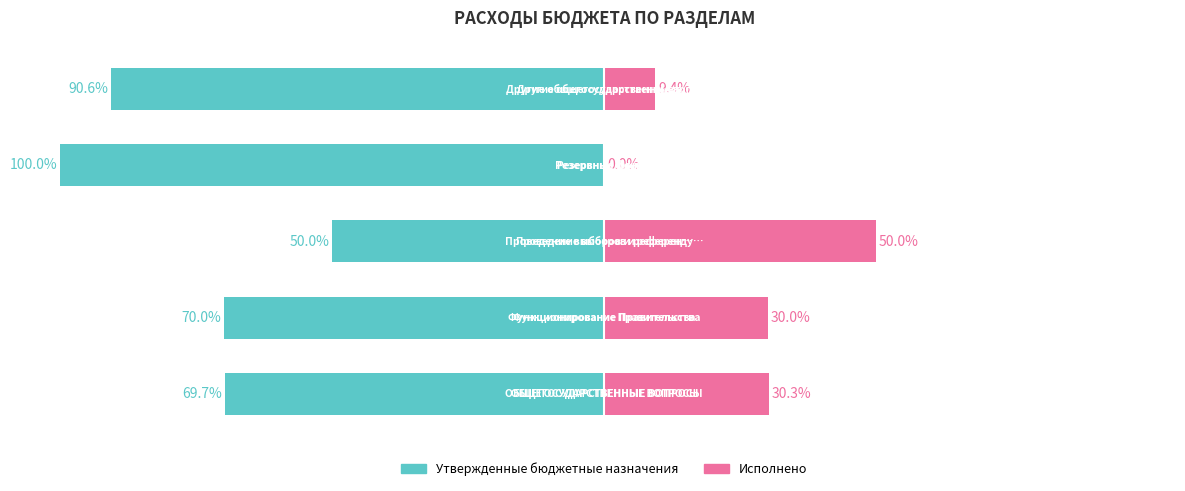

Is it true that Утвержденные бюджетные назначения equals 50.0 at 2?

True